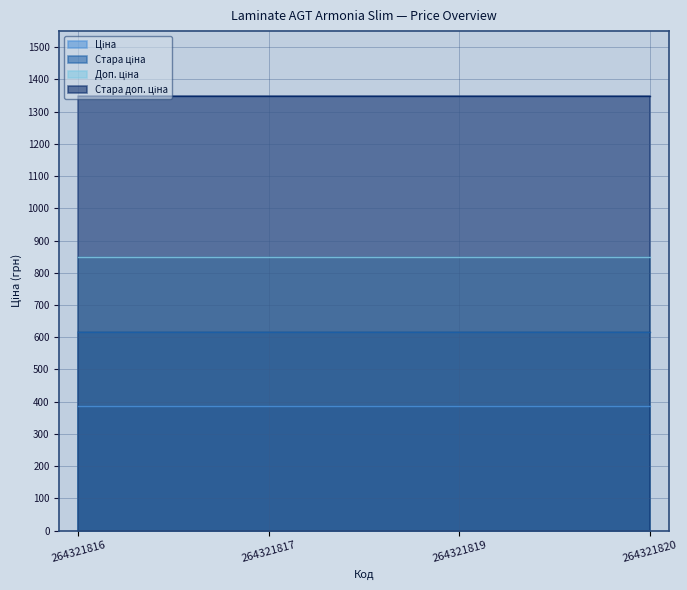

Reading left to right, list all the values displayed in this chart.

Ціна: 264321816=386.9	264321817=386.9	264321819=386.9	264321820=386.9
Стара ціна: 264321816=615.1	264321817=615.1	264321819=615.1	264321820=615.1
Доп. ціна: 264321816=849.0	264321817=849.0	264321819=849.0	264321820=849.0
Стара доп. ціна: 264321816=1349.8	264321817=1349.8	264321819=1349.8	264321820=1349.8